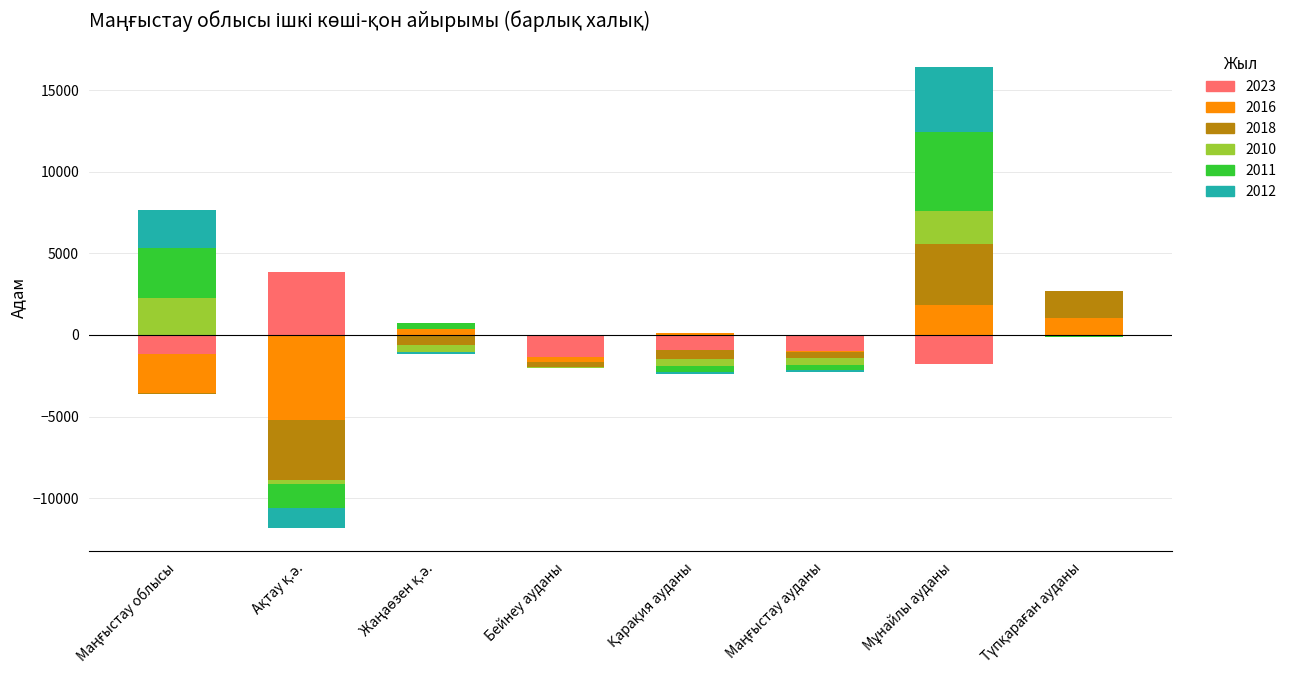

How many categories are shown in the chart?

8